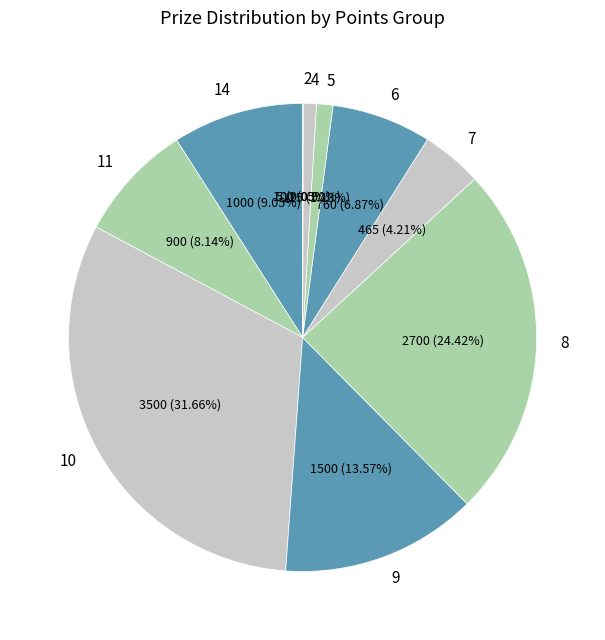

Does 6 account for over 50% of the chart?

No